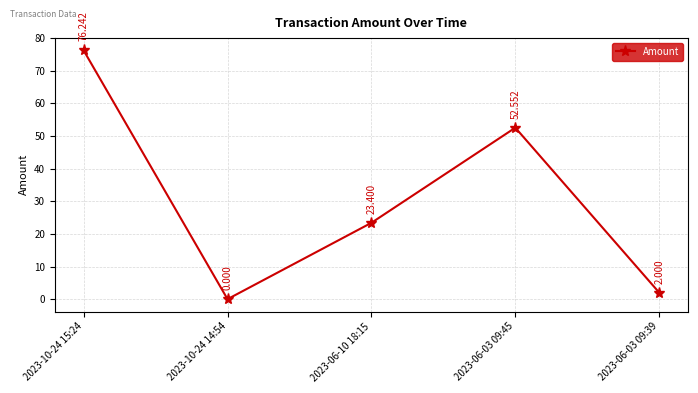

Which has a higher value, 2023-10-24 14:54 or 2023-10-24 15:24?

2023-10-24 15:24